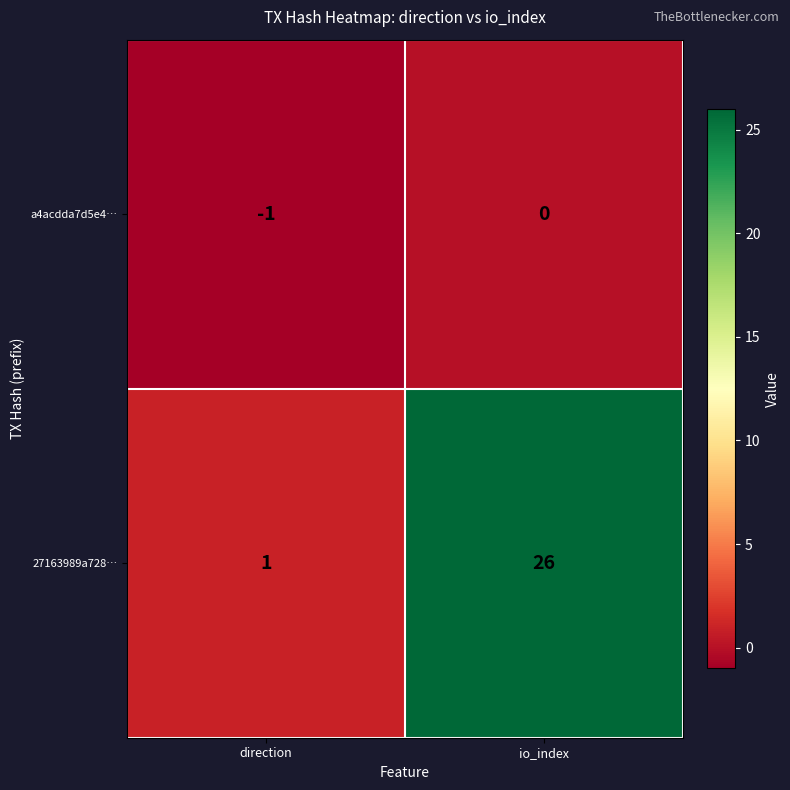

Reading right to left, extract all data points from this chart.

a4acdda7d5e4…: 0	-1
27163989a728…: 26	1